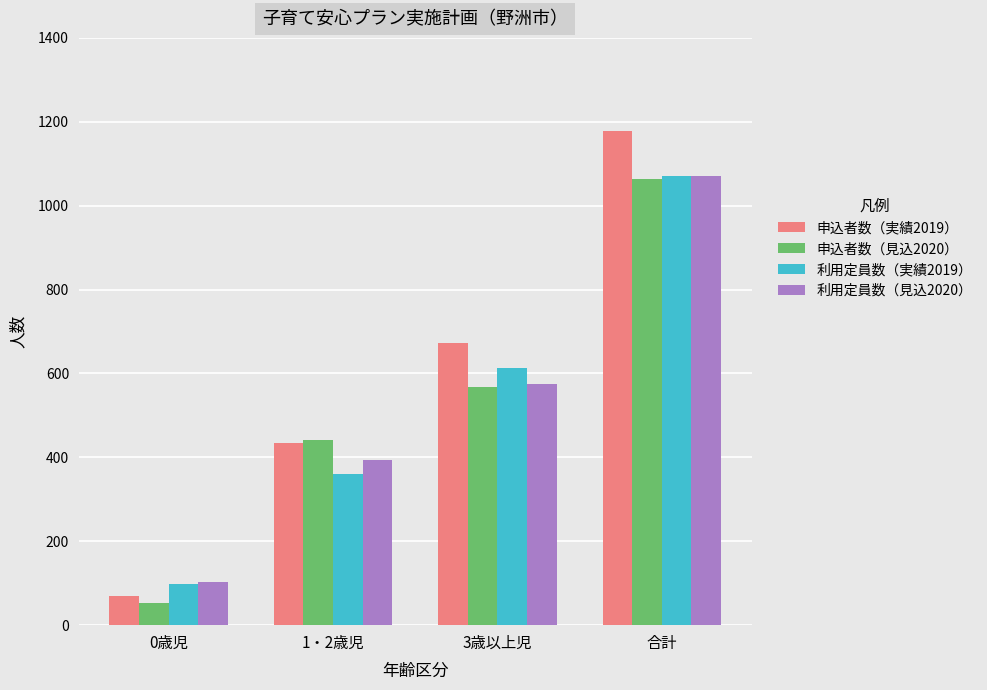

What is the difference between the maximum and minimum values in the 利用定員数（見込2020） series?

967